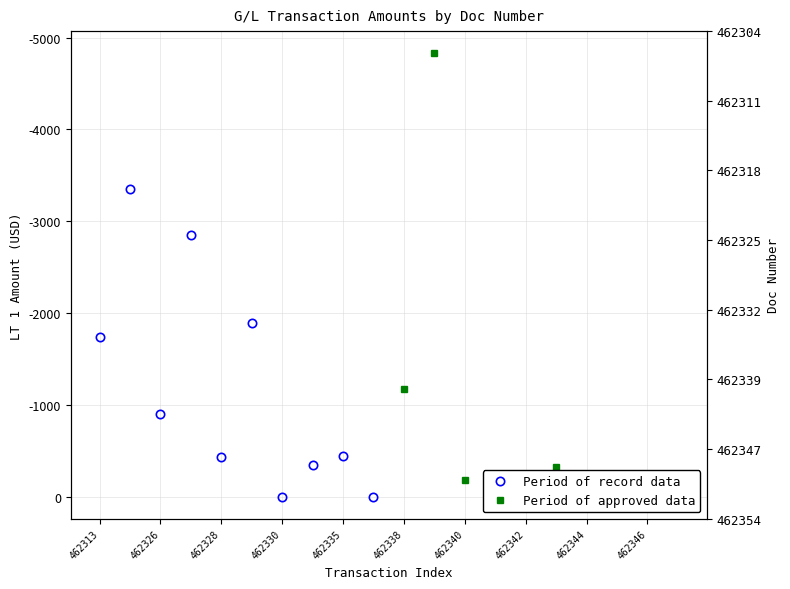

What is the maximum value for Period of record data?

-6.0